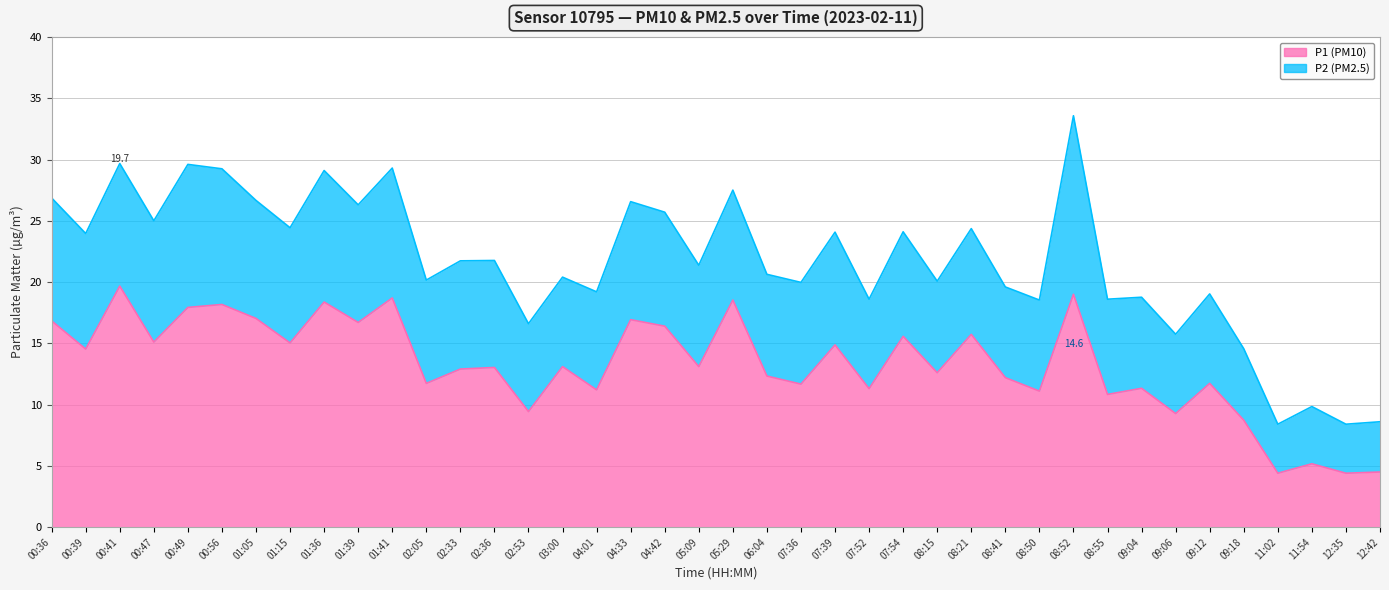

What is the maximum value shown in the chart?

19.7